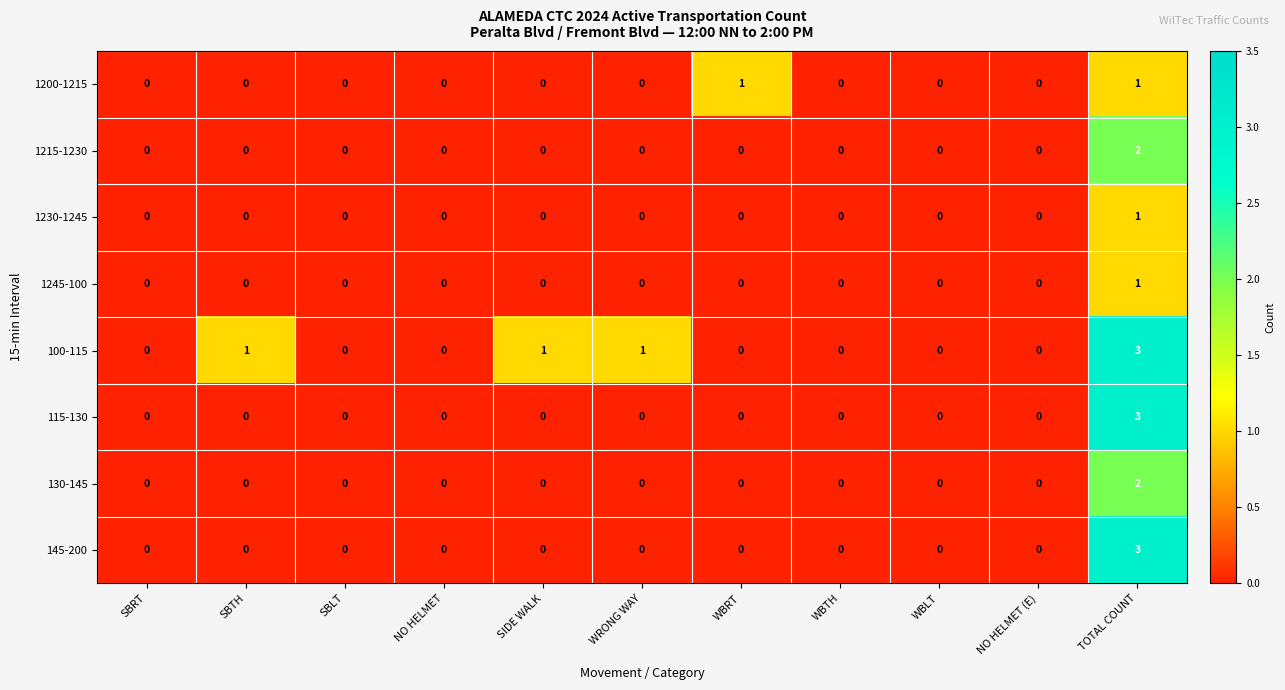

What is the maximum value shown in the chart?

3